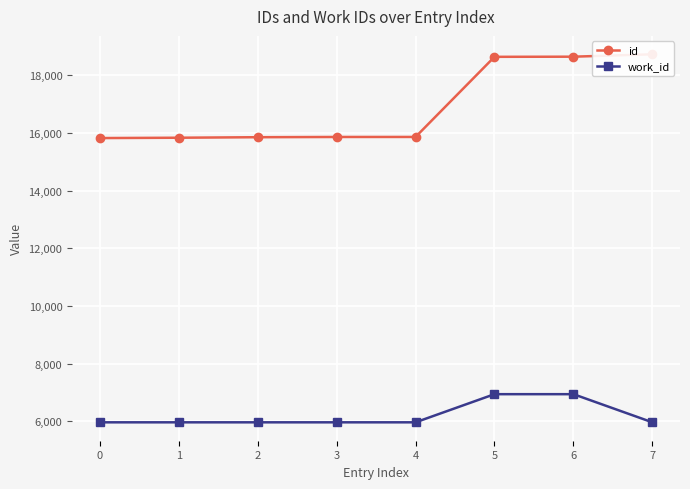

List the labels in order of id value, largest first.

7, 6, 5, 4, 3, 2, 1, 0